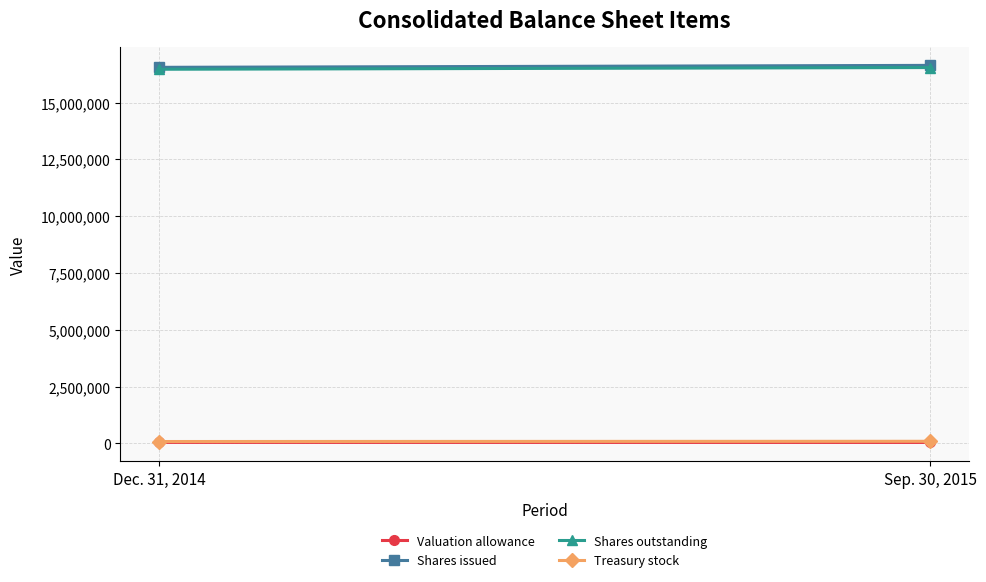

True or false: Treasury stock has a value of 124595 at Sep. 30, 2015.

False